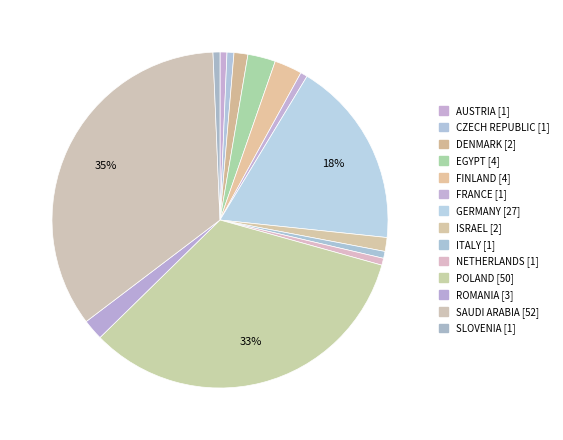

Count the number of slices in the pie.

14